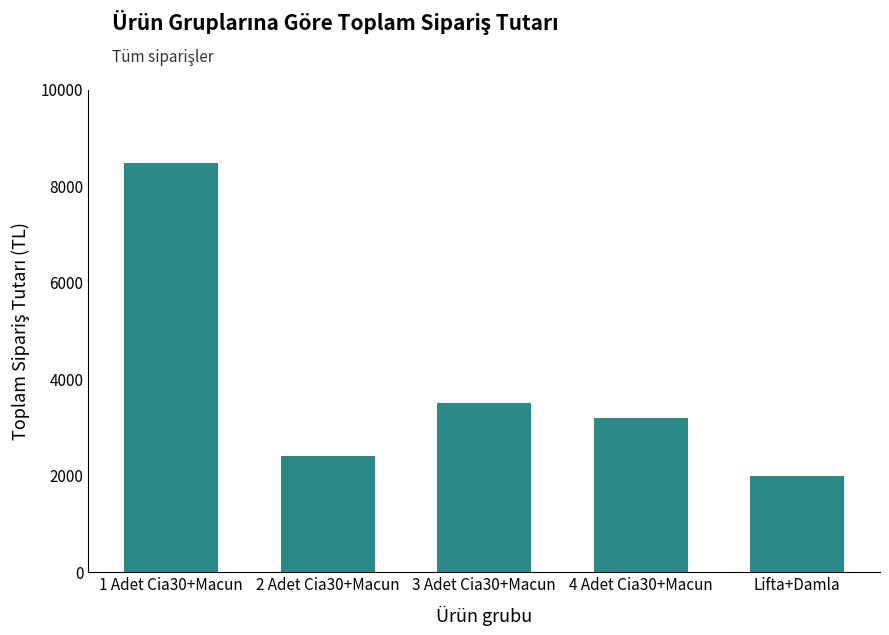

What is the difference between the values at 4 Adet Cia30+Macun and Lifta+Damla?

1200